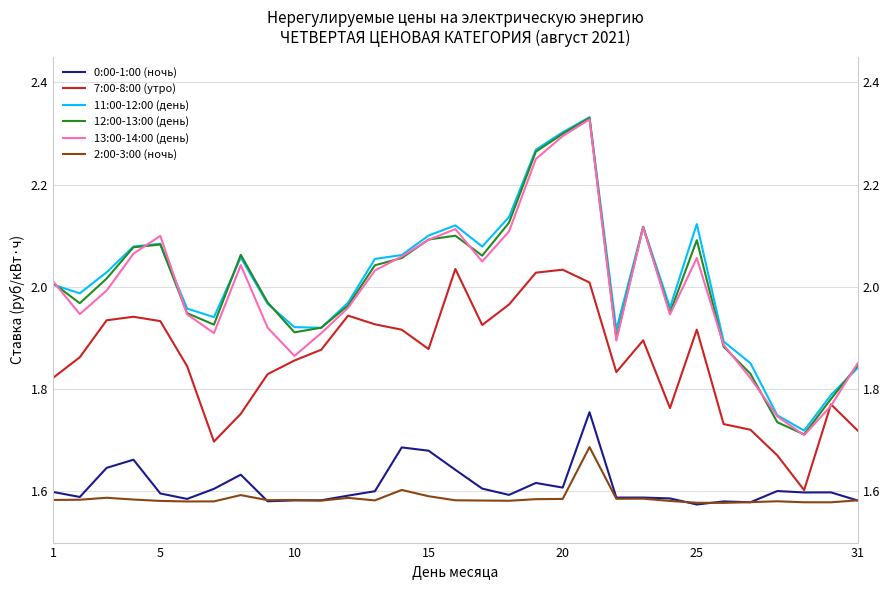

Is this an area chart (filled region under the line)?

No